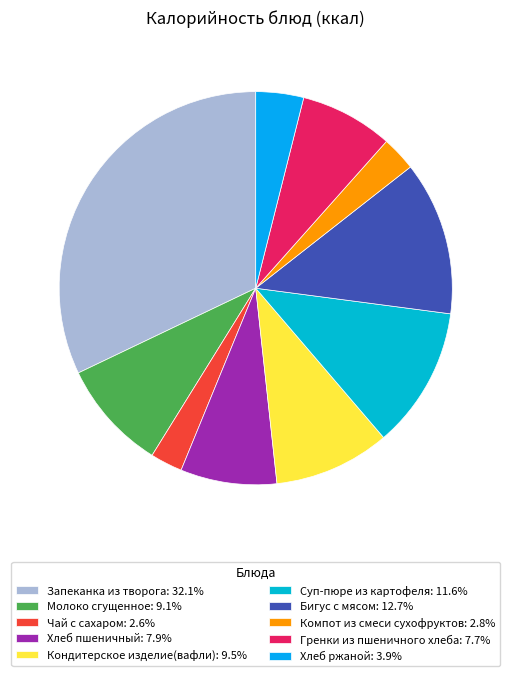

Does Бигус с мясом represent more than half of the total?

No